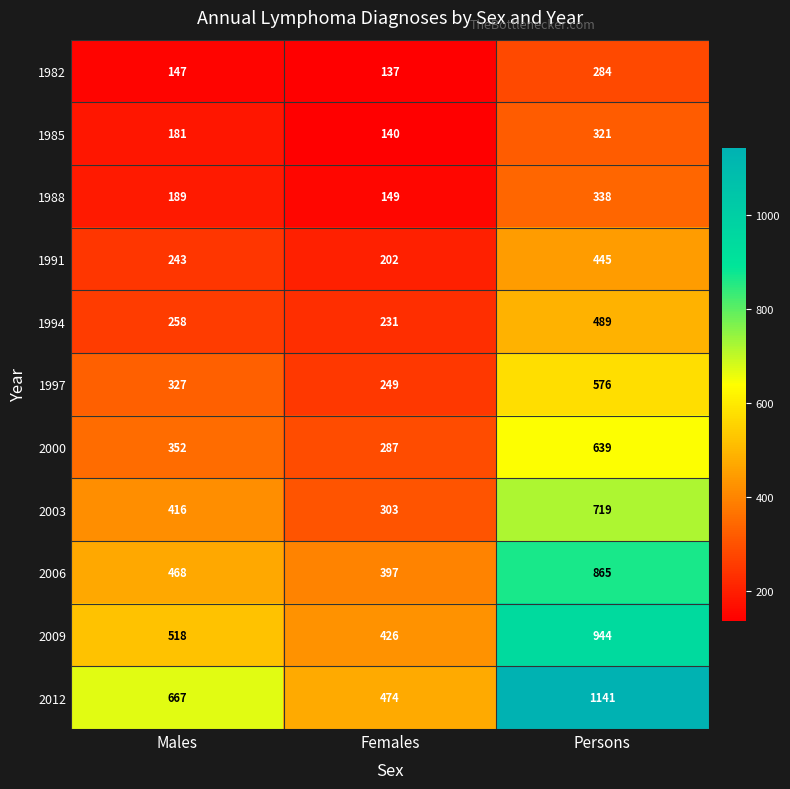

Which series has the widest spread of values?

2012